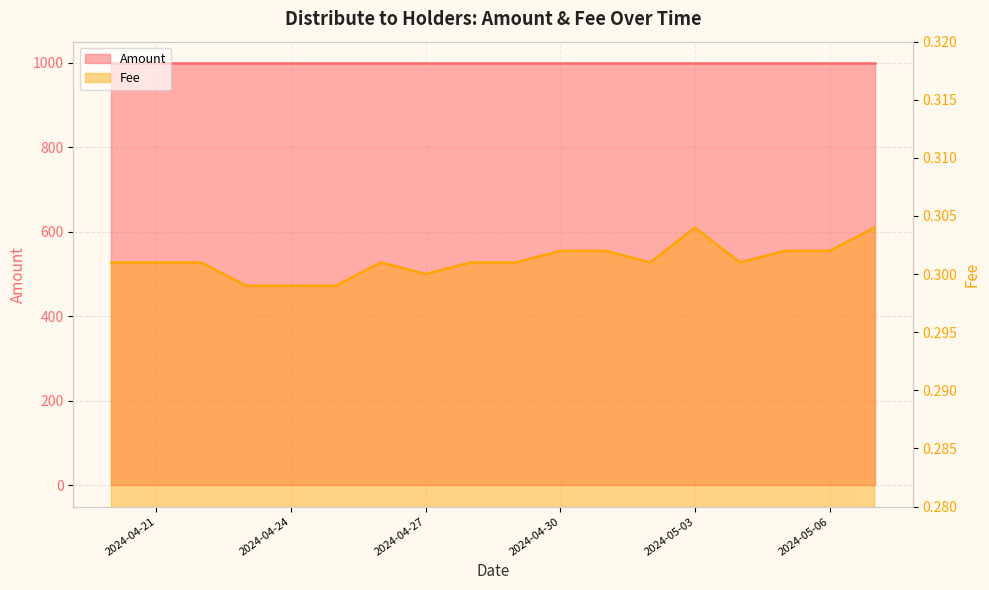

True or false: the data shows 0.3 at 2024-04-24.

True